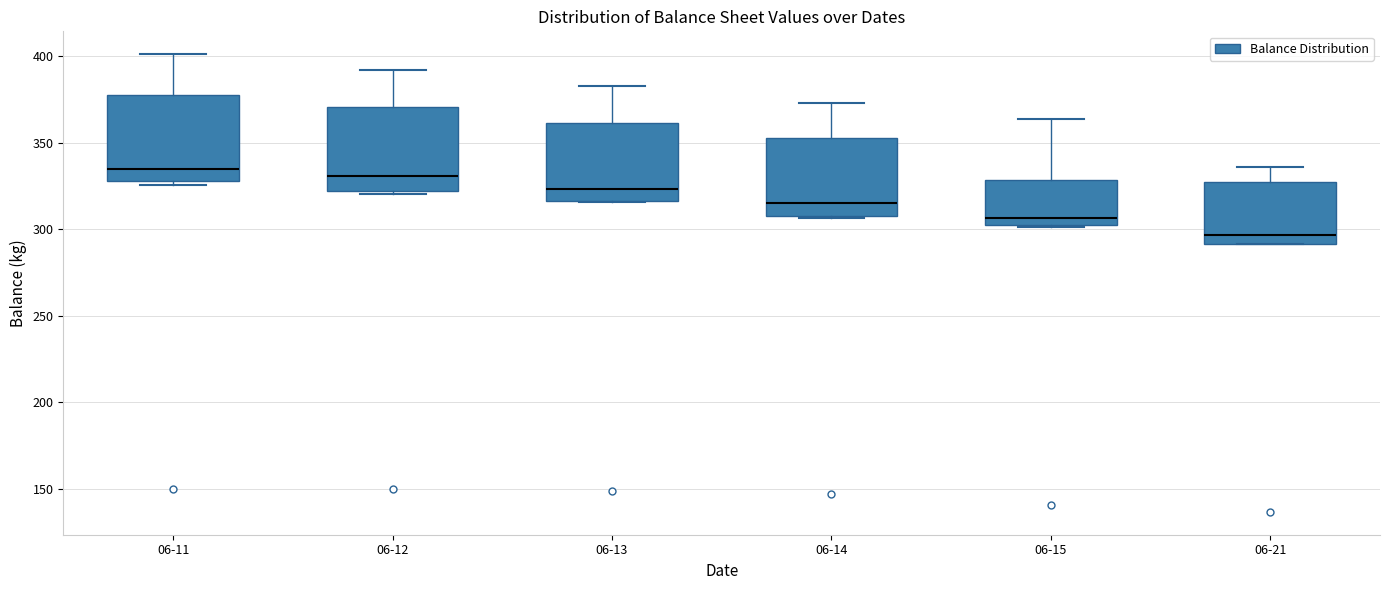

Reading left to right, read every box against the y-axis: the position of its median line, the range the box covers, and the ends of its whiskers. The values are not printed on the chart, so give them approximately, as read against the axis.

06-11: median 335, box 330 to 380, whiskers 325 to 400
06-12: median 330, box 320 to 370, whiskers 320 (just below the box's lower edge) to 390
06-13: median 325, box 315 to 360, whiskers 315 to 380
06-14: median 315, box 310 to 355, whiskers 305 to 375
06-15: median 305, box 300 to 330, whiskers 300 to 365
06-21: median 295, box 290 to 325, whiskers 290 to 335